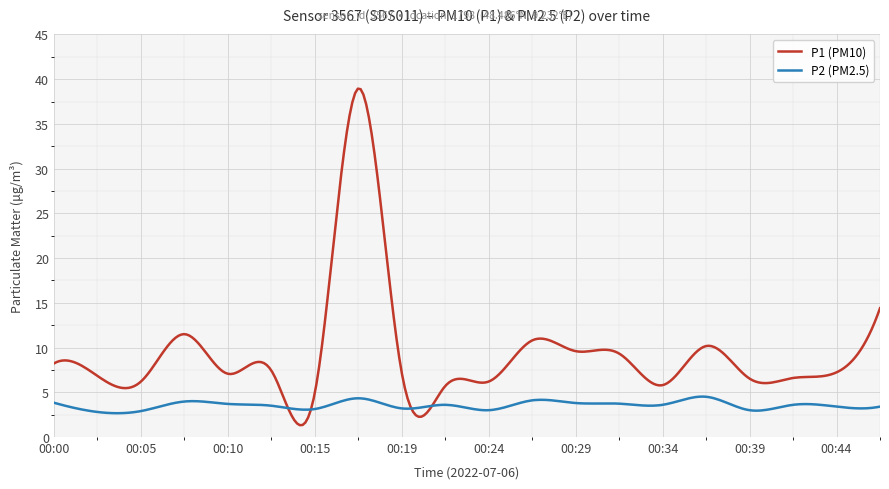

Which series has the largest range (max minus min)?

P1 (PM10)